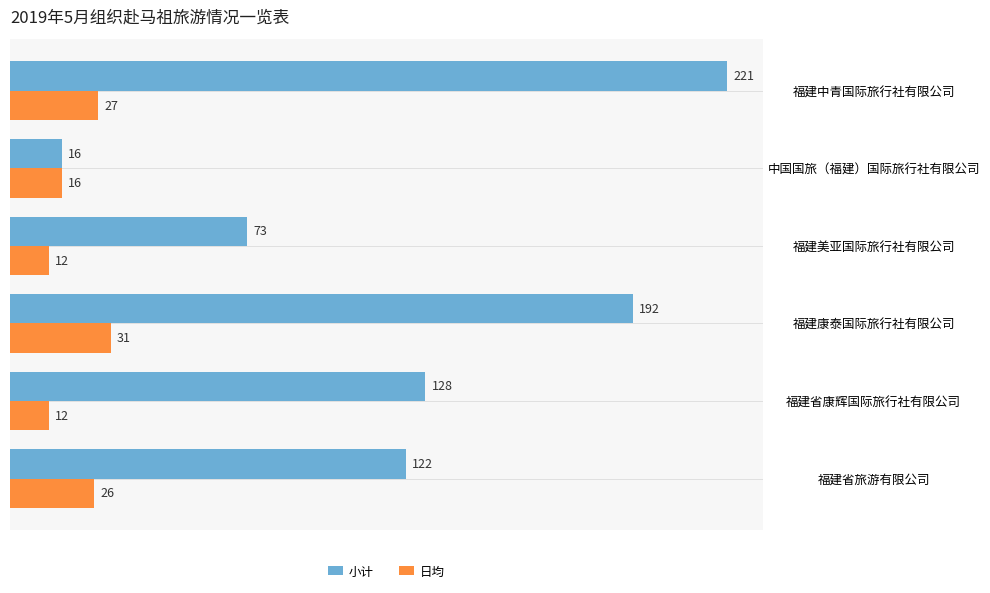

Rank the series by their maximum value, from lowest to highest.

日均, 小计